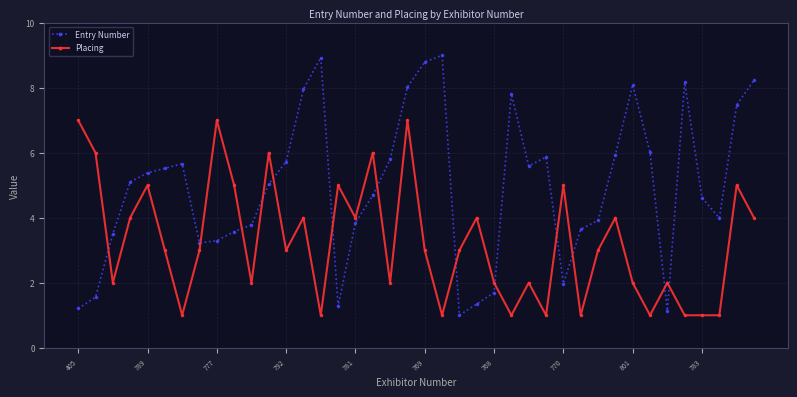

True or false: Entry Number has more than 2 points higher than both neighbors.

True